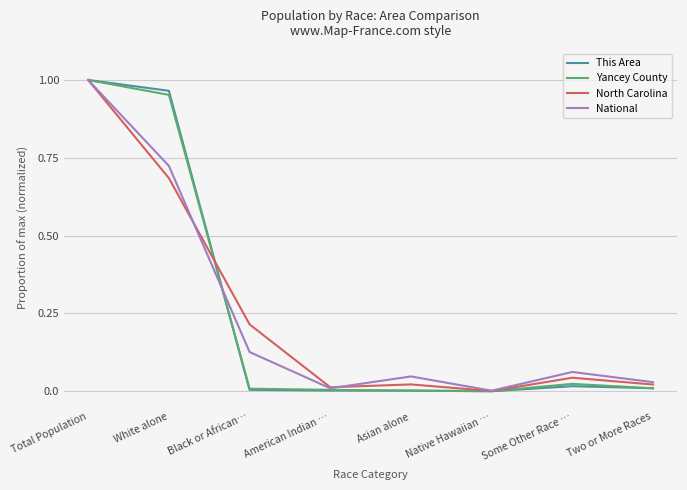

Does the chart display data point markers on the line(s)?

No